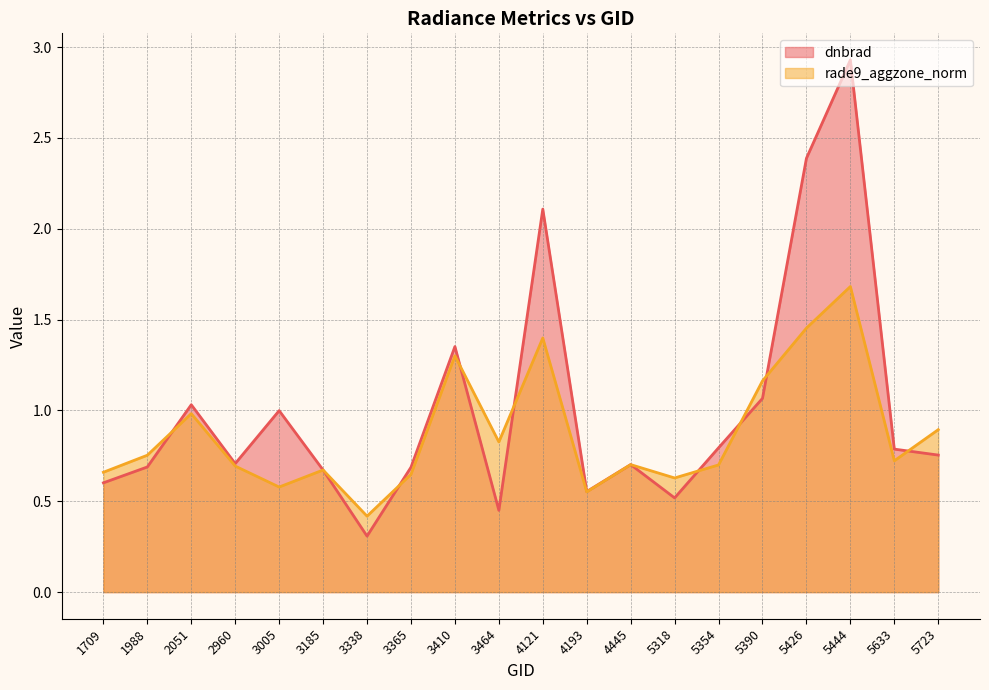

At which category is the sum across all series the highest?

5444